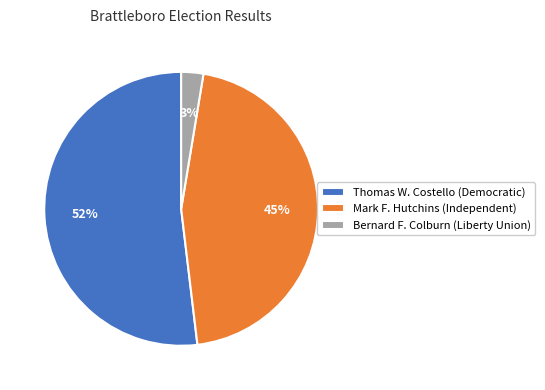

Is there a majority slice in this chart?

Yes